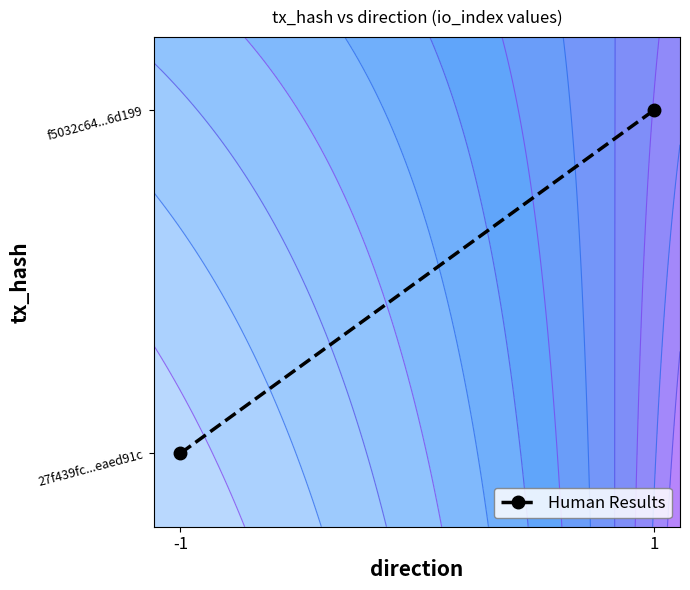

The chart shows a value of 0.8 at 1. True or false?

True